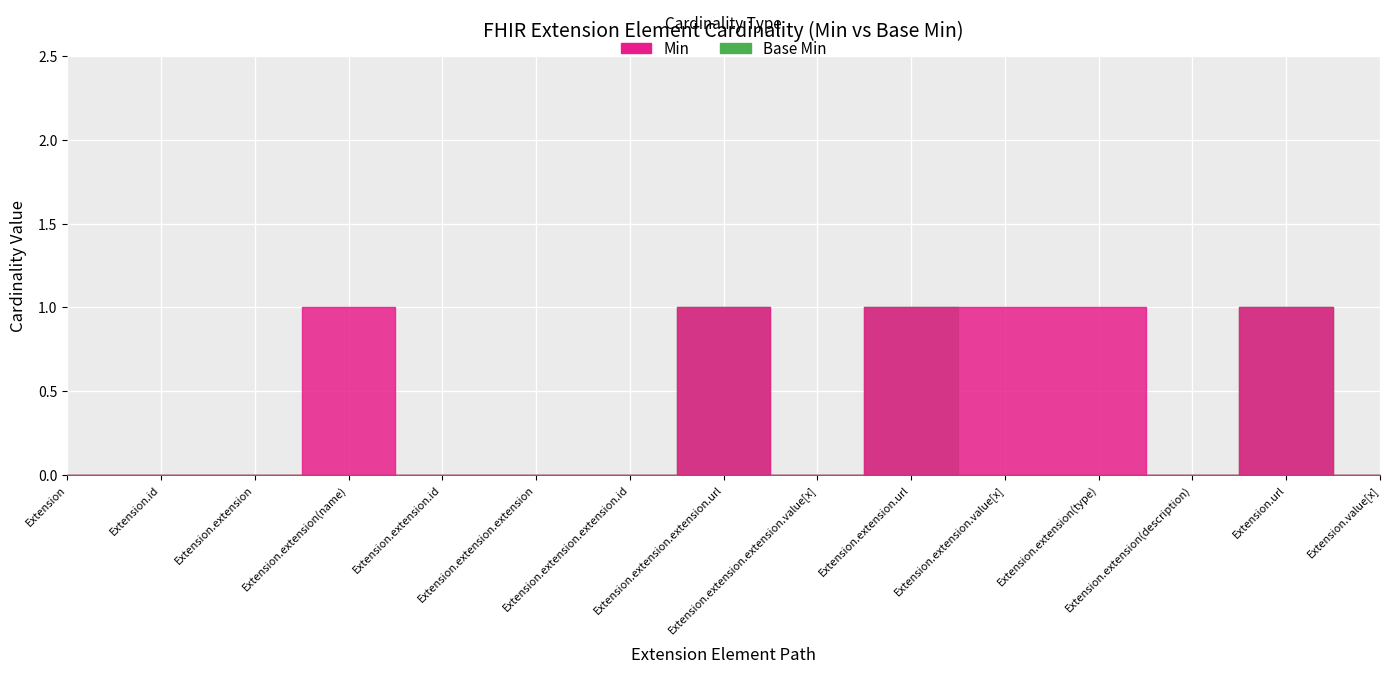

Which series has the largest total across all categories?

Min